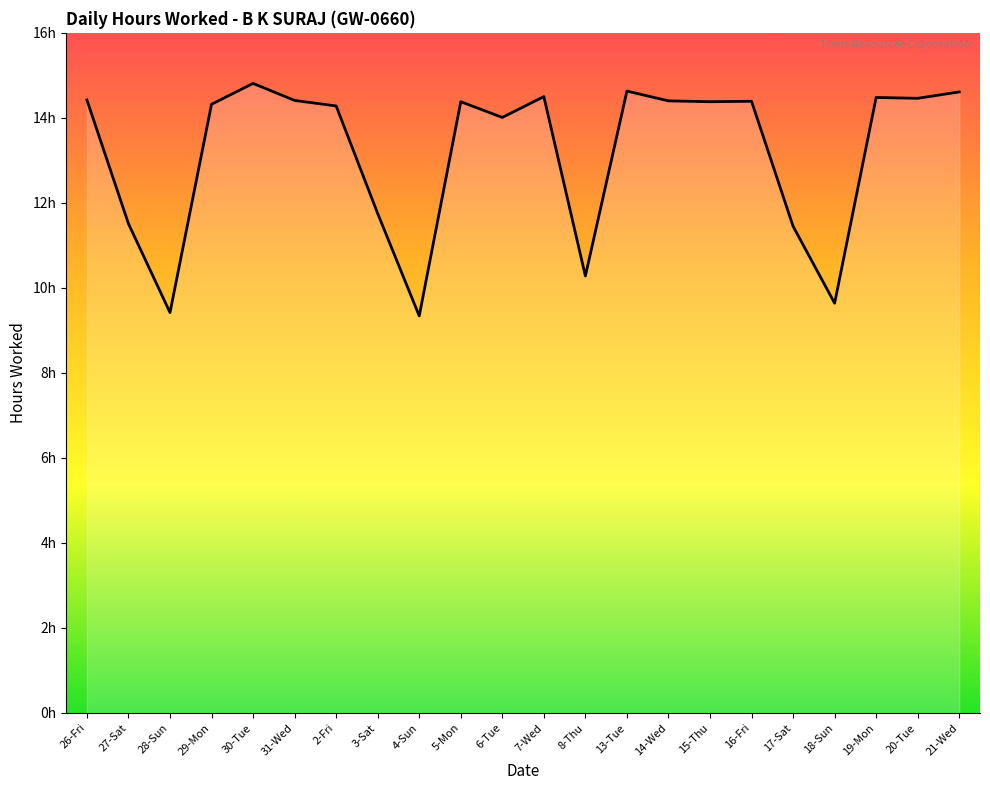

Rank the categories by value from highest to lowest.

30-Tue, 13-Tue, 21-Wed, 7-Wed, 19-Mon, 20-Tue, 26-Fri, 31-Wed, 14-Wed, 16-Fri, 5-Mon, 15-Thu, 29-Mon, 2-Fri, 6-Tue, 3-Sat, 27-Sat, 17-Sat, 8-Thu, 18-Sun, 28-Sun, 4-Sun